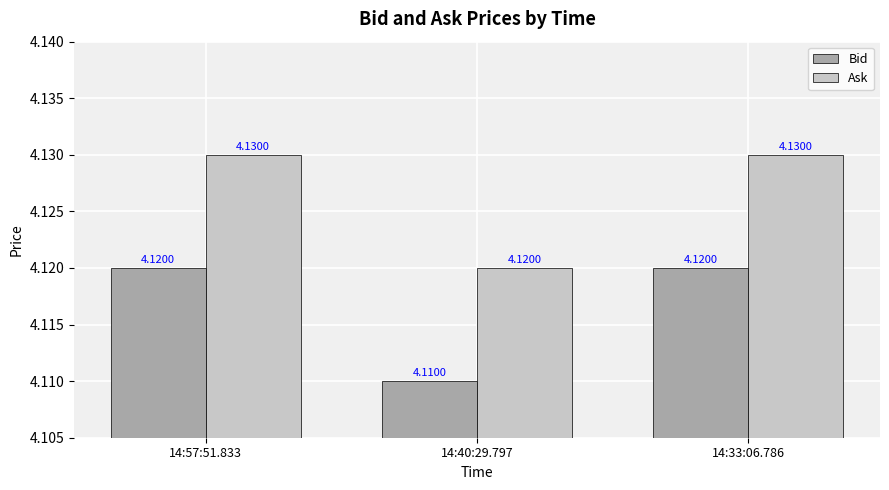

The value of Ask at 14:57:51.833 is 2.2. True or false?

False